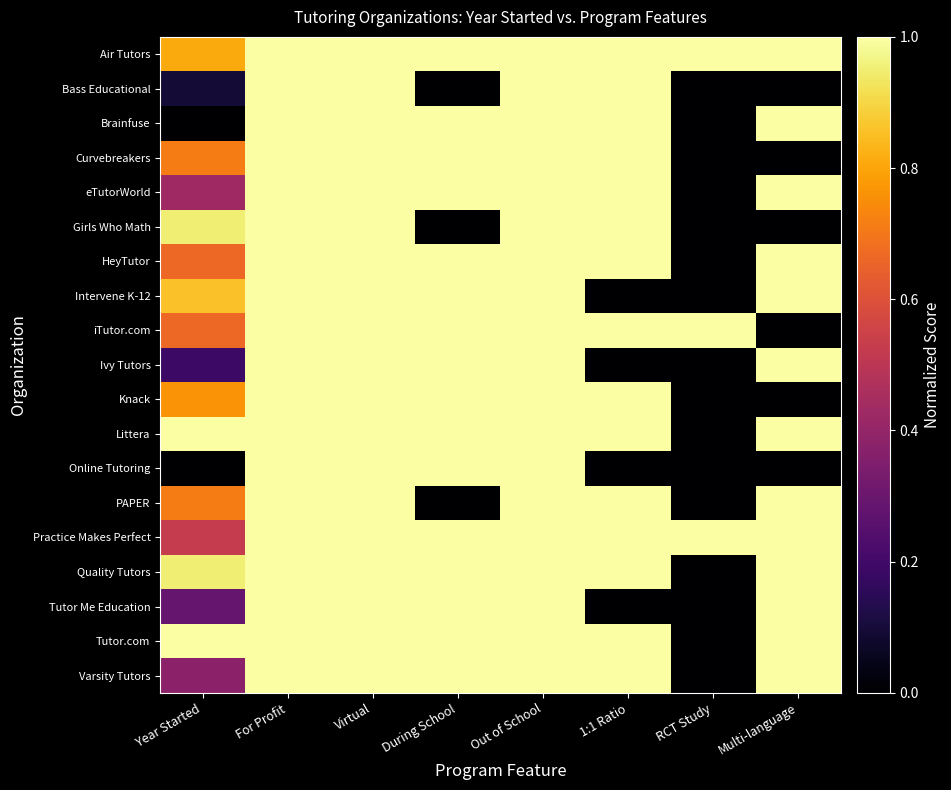

Which series has the largest total across all categories?

Air Tutors